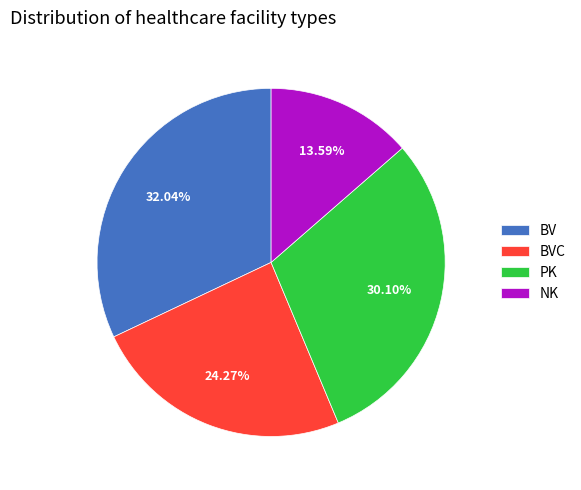

Does PK account for over 50% of the chart?

No